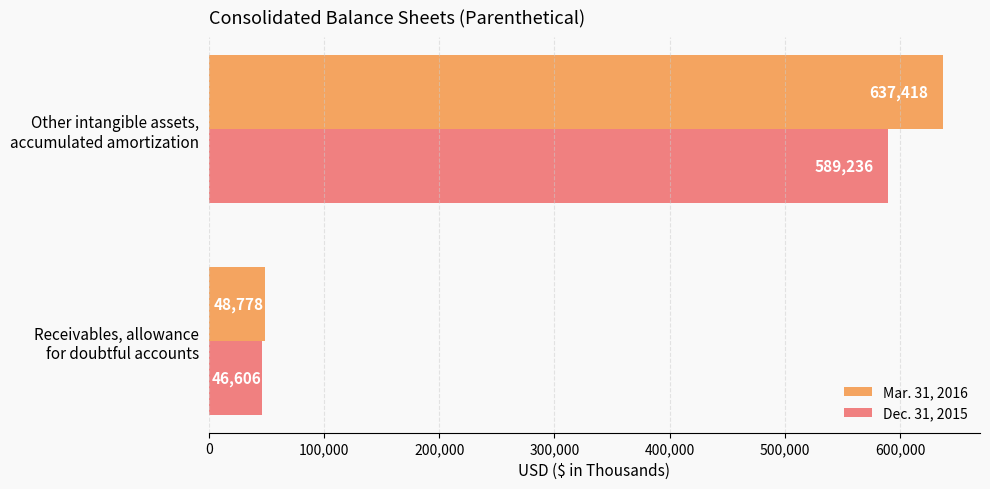

What is the maximum value for Mar. 31, 2016?

637418